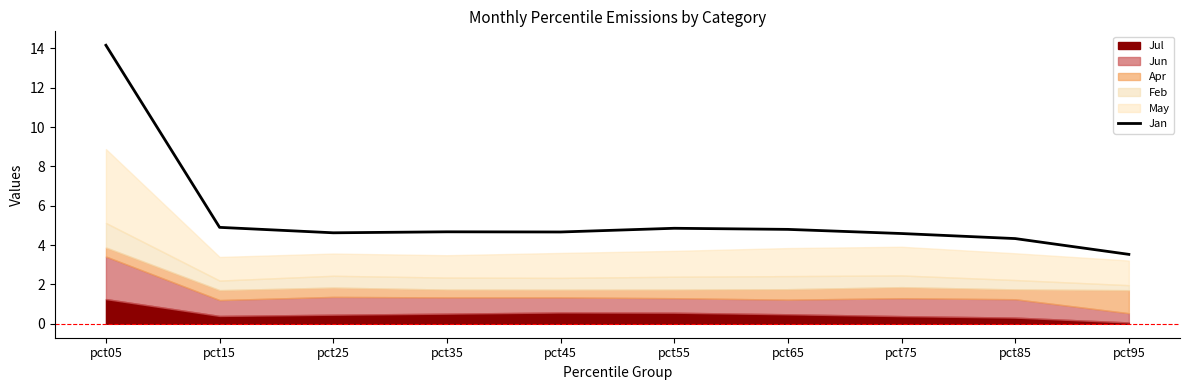

What is the value of the 4th point from the left?

4.7